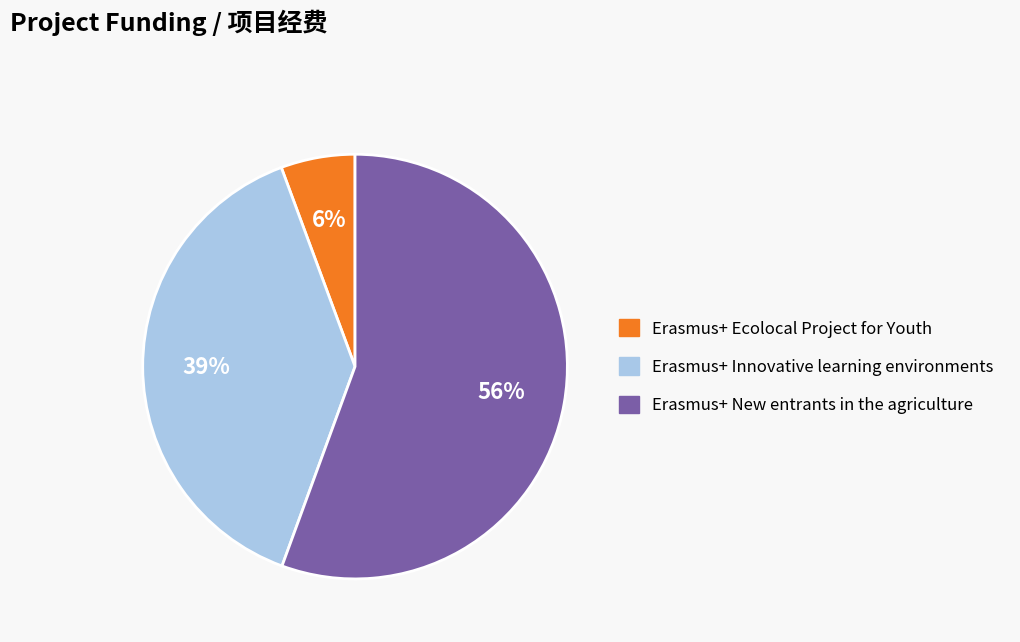

To the nearest percent, what is the difference between the largest and smallest slice percentages?

50%